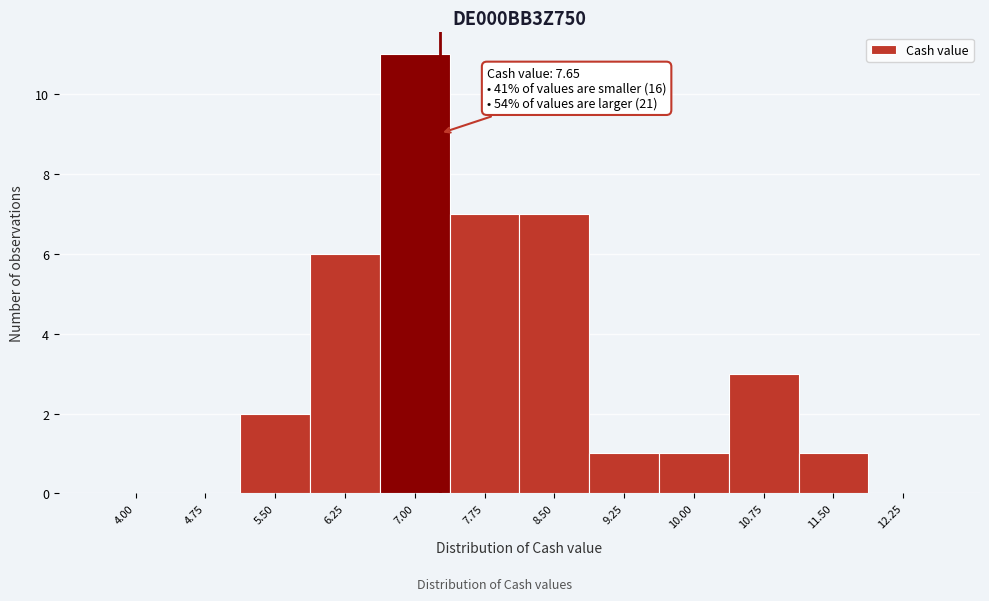

Reading left to right, extract all data points from this chart.

4.00=0	4.75=0	5.50=2	6.25=6	7.00=11	7.75=7	8.50=7	9.25=1	10.00=1	10.75=3	11.50=1	12.25=0